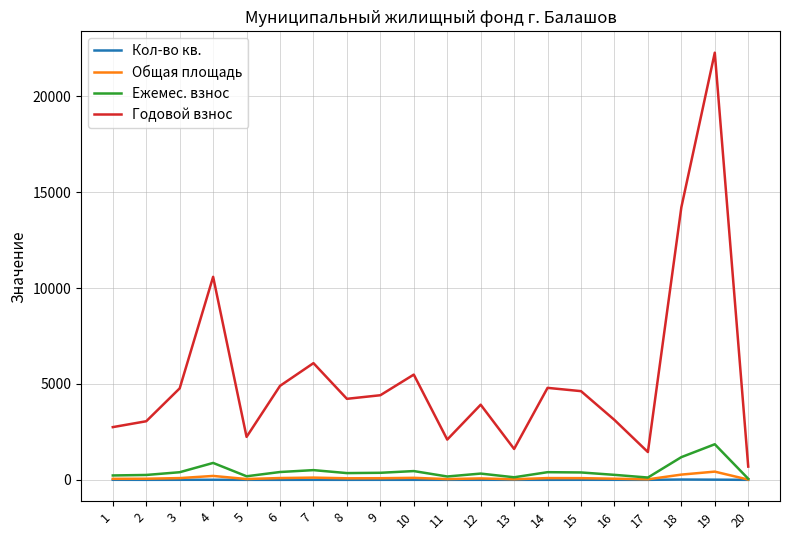

True or false: Общая площадь and Годовой взнос cross at least once.

False